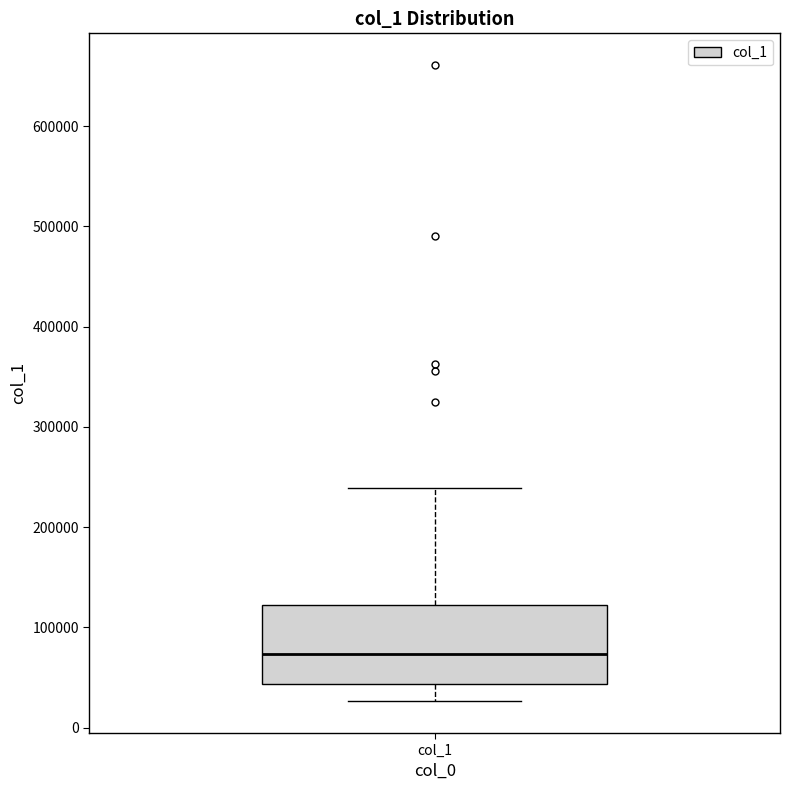

Transcribe this box plot: give where the median line is, the range the box spans, and where the two whiskers end, as read against the y-axis. The values are not printed on the chart, so give them approximately, as read against the axis.

median 70000, box 40000 to 120000, whiskers 30000 to 240000